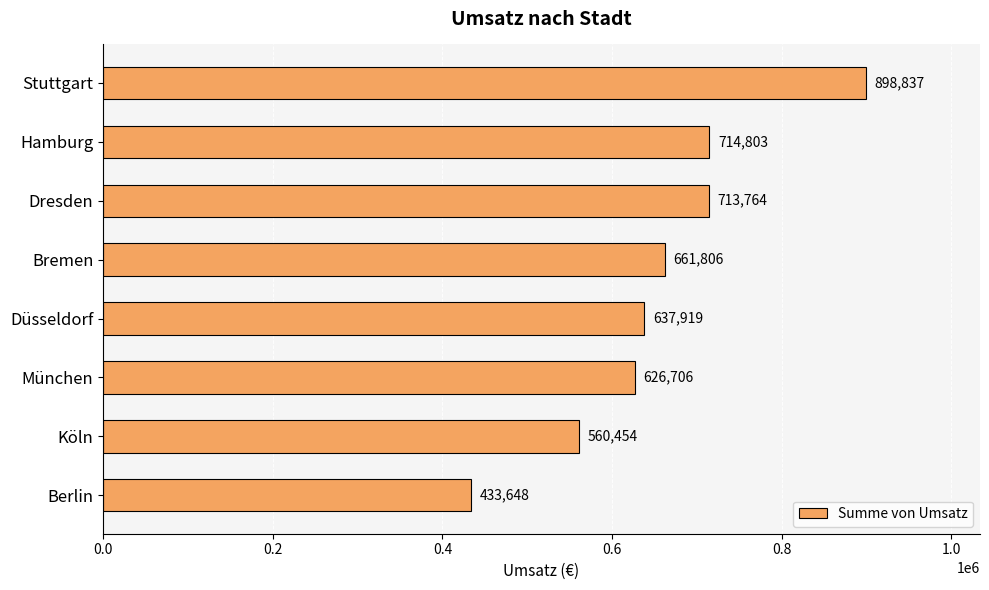

List the labels in order of value, largest first.

Stuttgart, Hamburg, Dresden, Bremen, Düsseldorf, München, Köln, Berlin